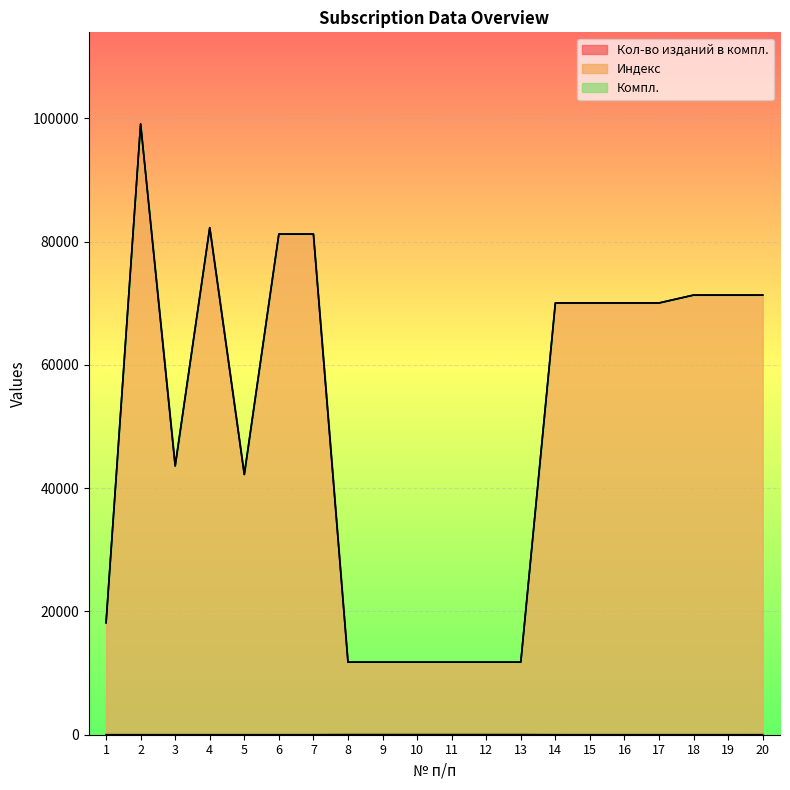

At which category does Кол-во изданий в компл. reach its first local valley?

3